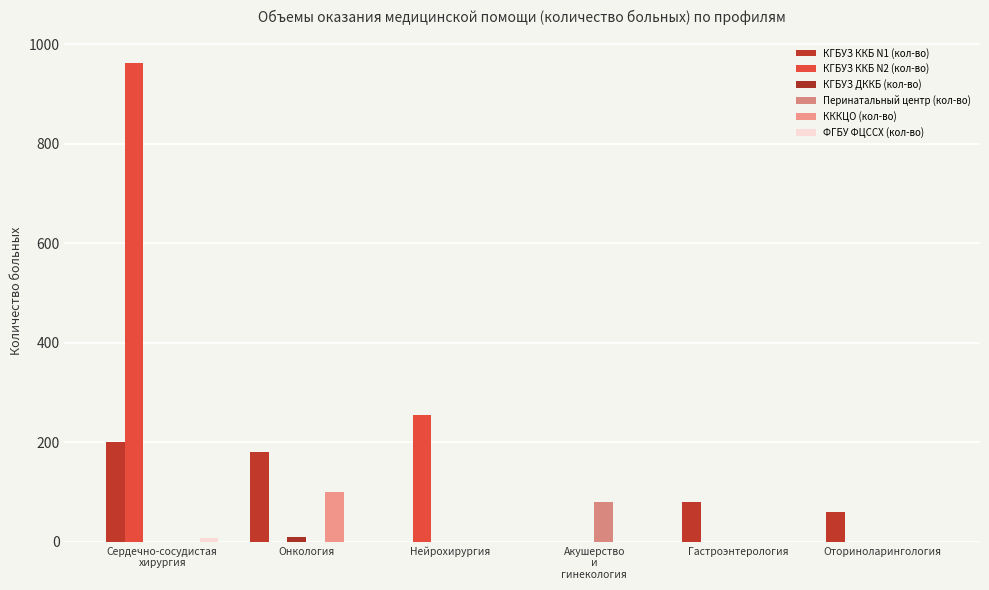

How many groups of bars are there?

6